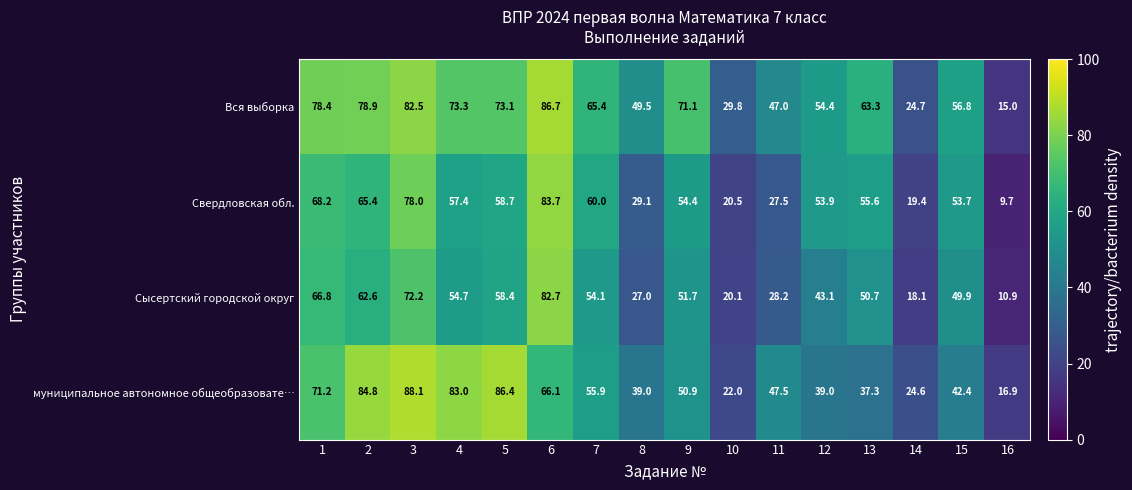

At which category is the sum across all series the highest?

3